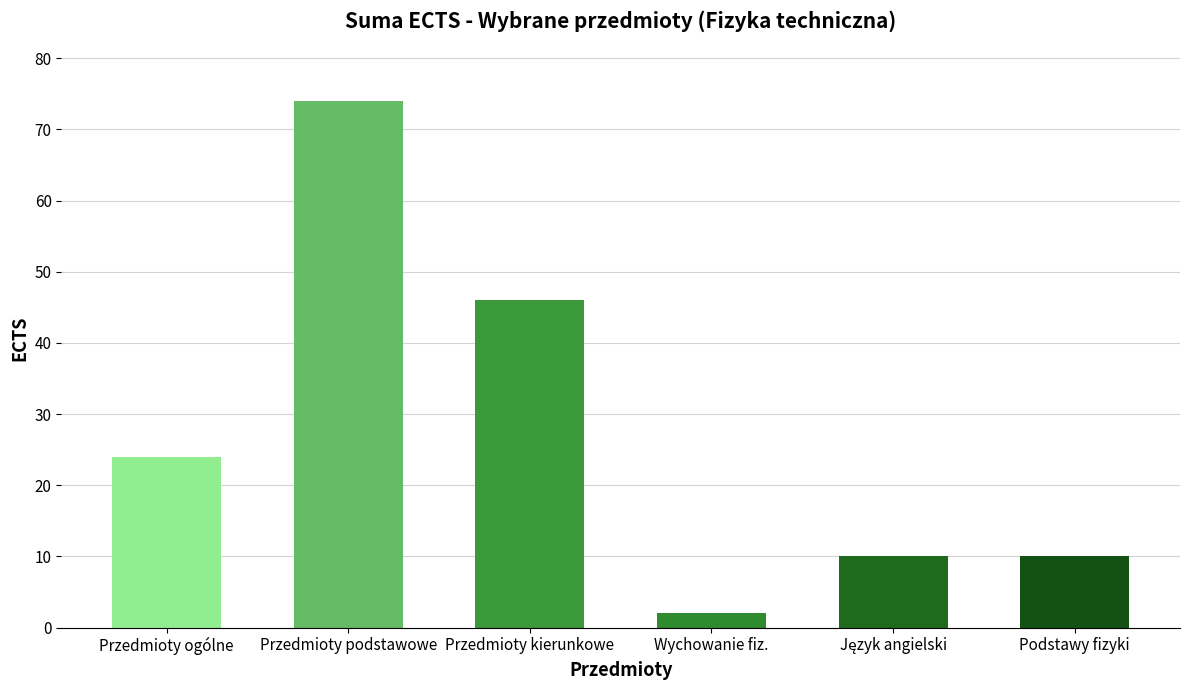

How many data points are less than 24?

3